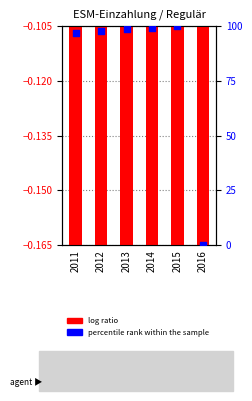

Is the value of log ratio at 2012 greater than the value of percentile rank within the sample at 2014?

No